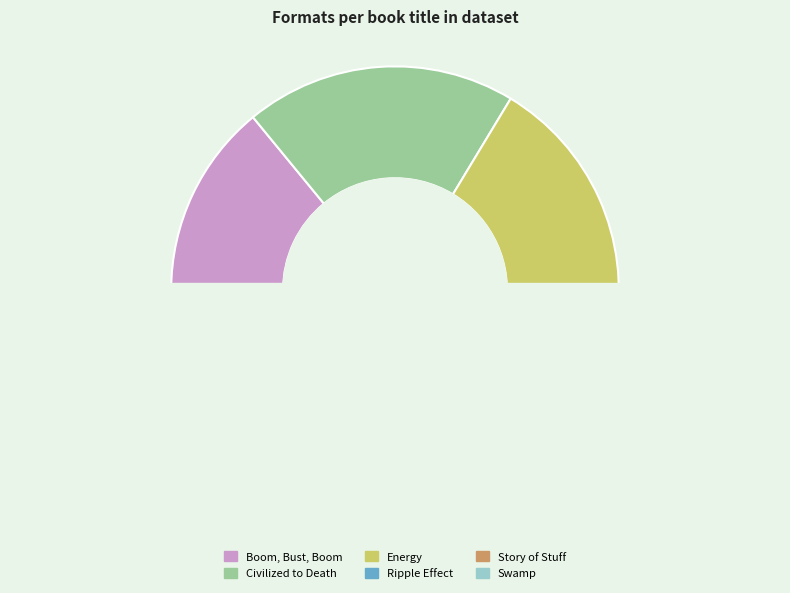

Is there any slice that represents more than half of the pie?

No